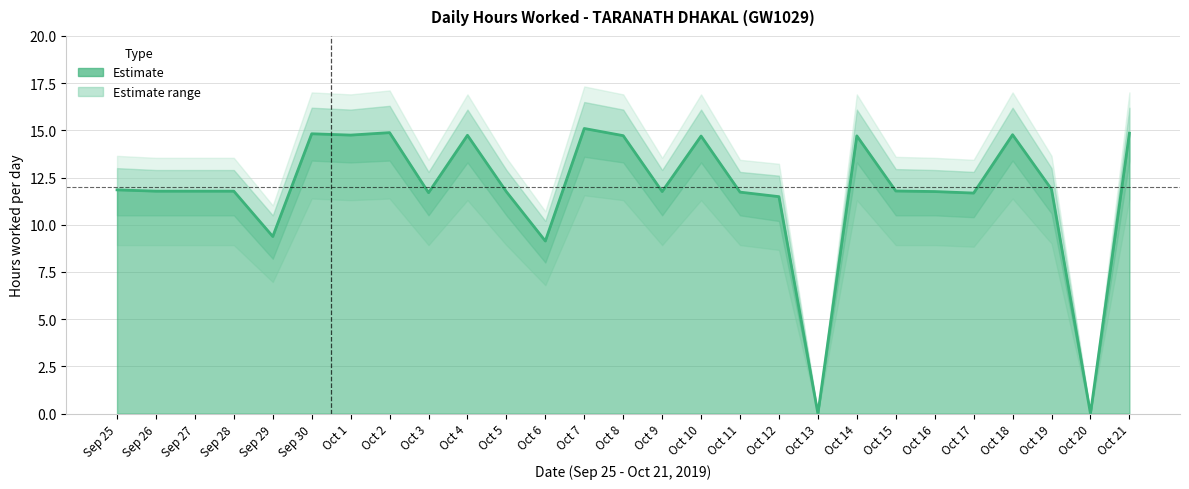

Where does the data first go above 11?

Sep 25